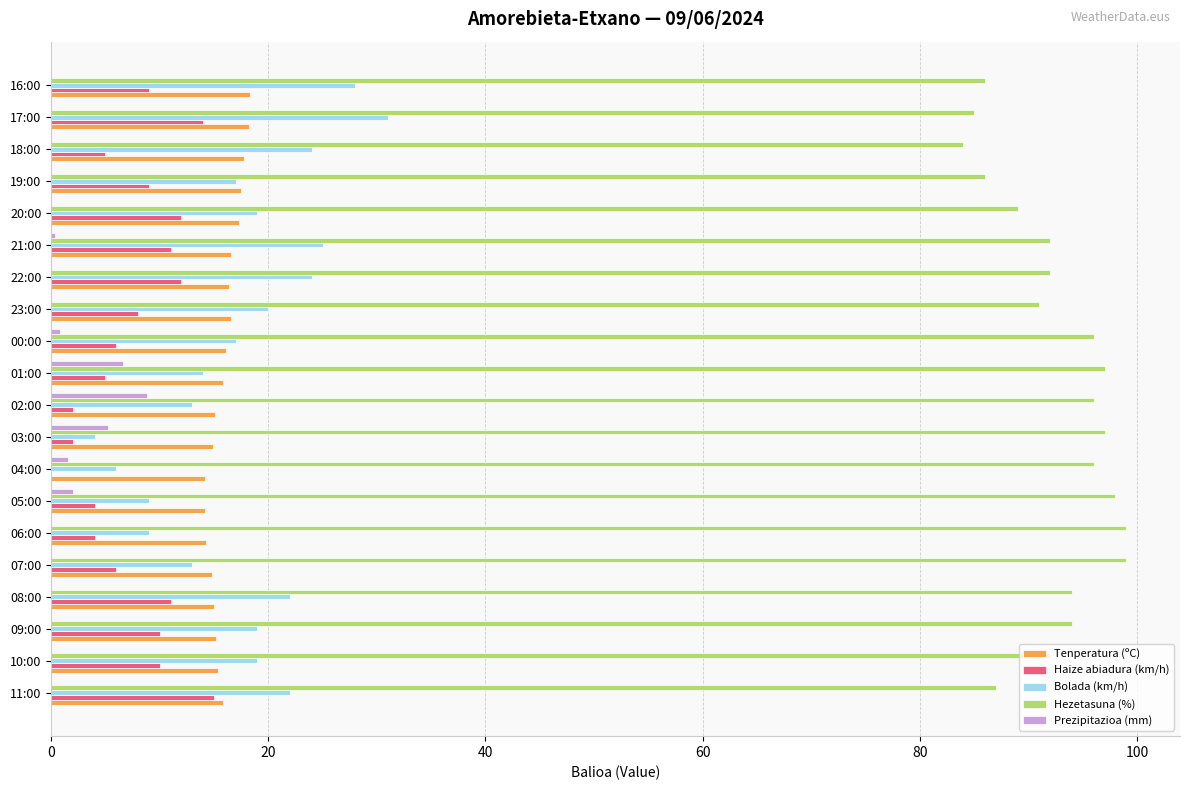

What is the average value of the Bolada (km/h) series?

17.8